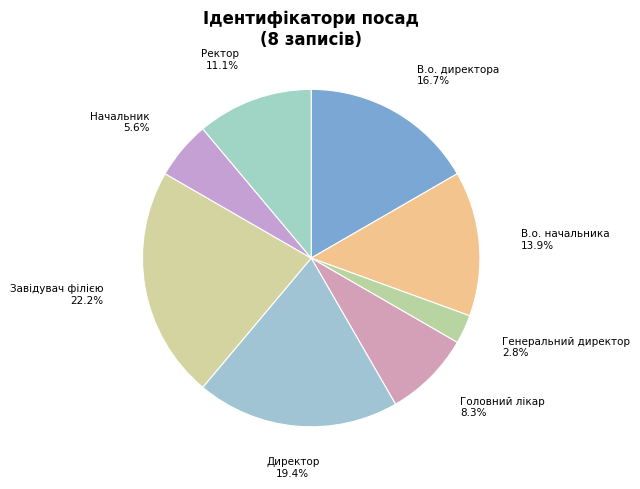

To the nearest percent, what portion does Ректор represent?

11%